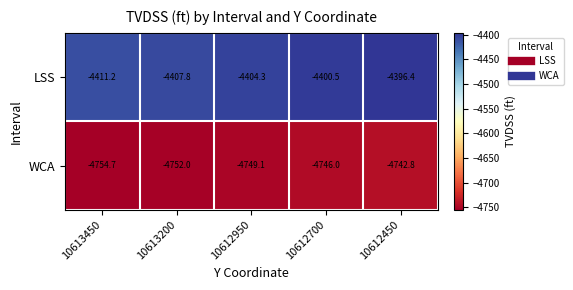

True or false: WCA has a value of -2991.8 at 10613450.

False